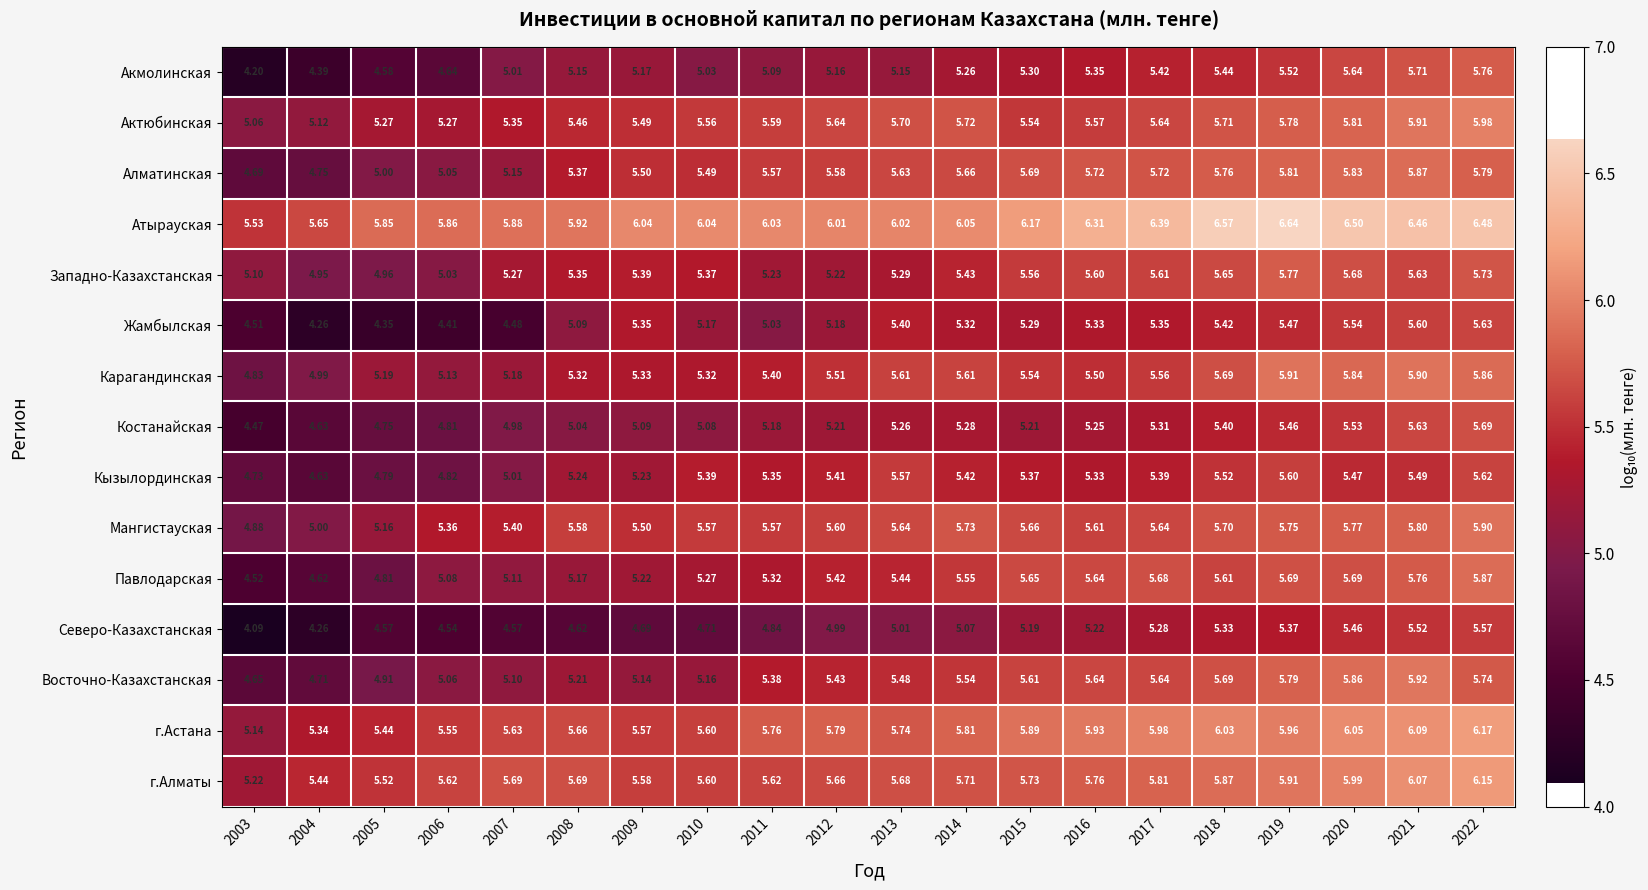

Which series has the largest total across all categories?

Атырауская